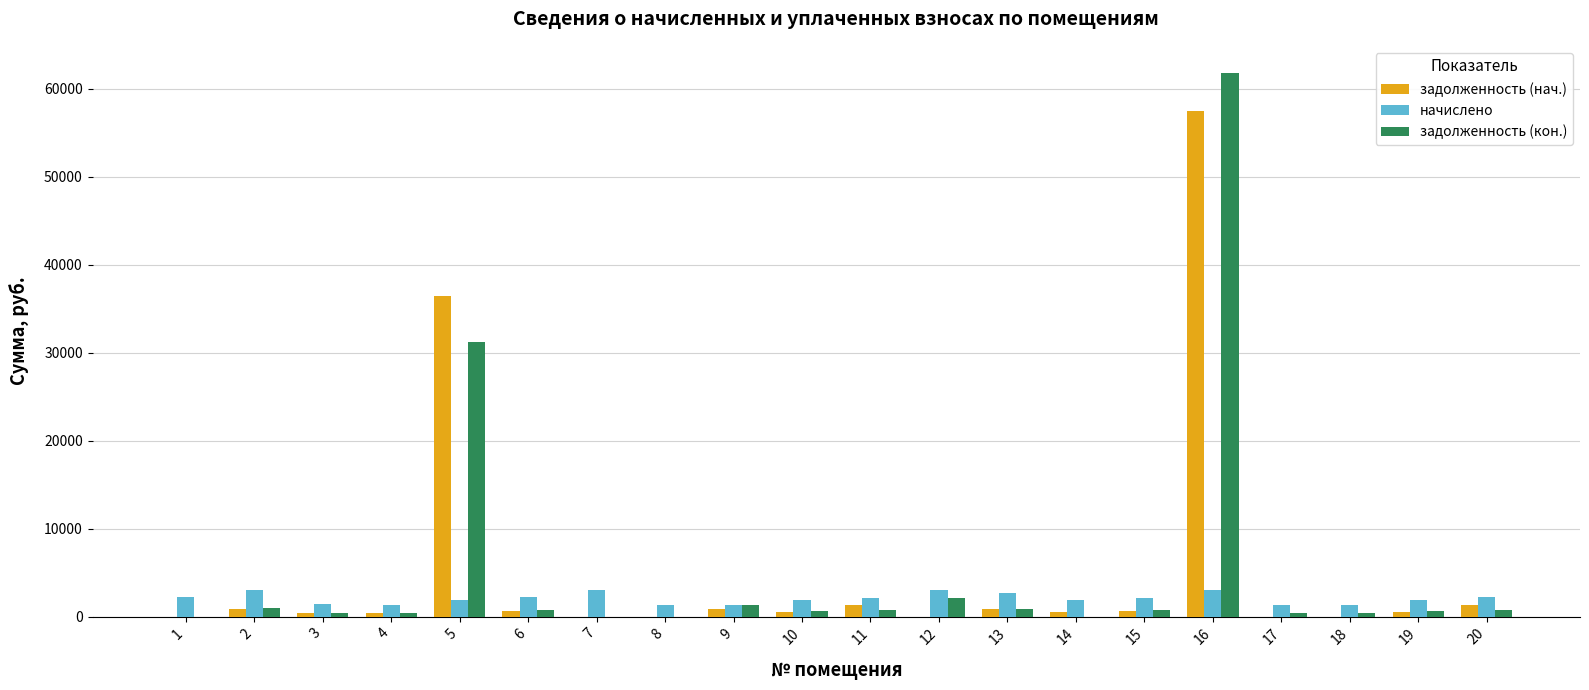

What is the sum of the задолженность (нач.) values at 19 and 10?

1122.7